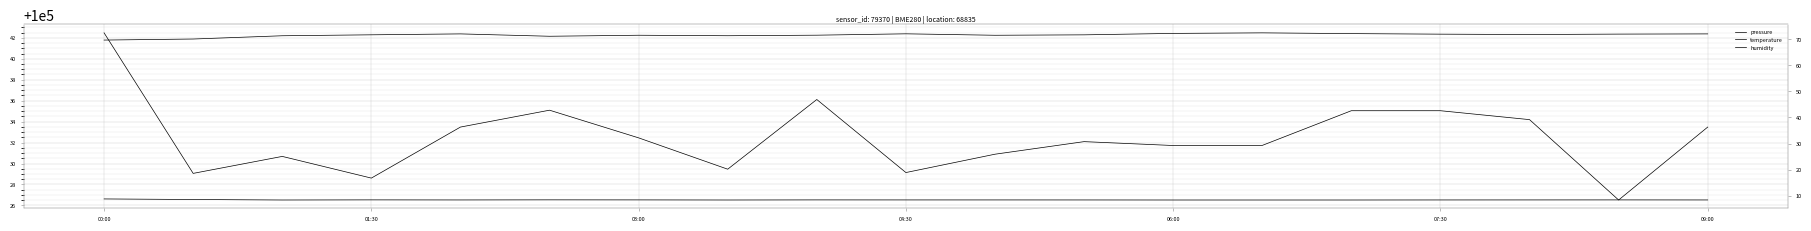

Is it true that pressure equals 168944.0 at 09:00?

False